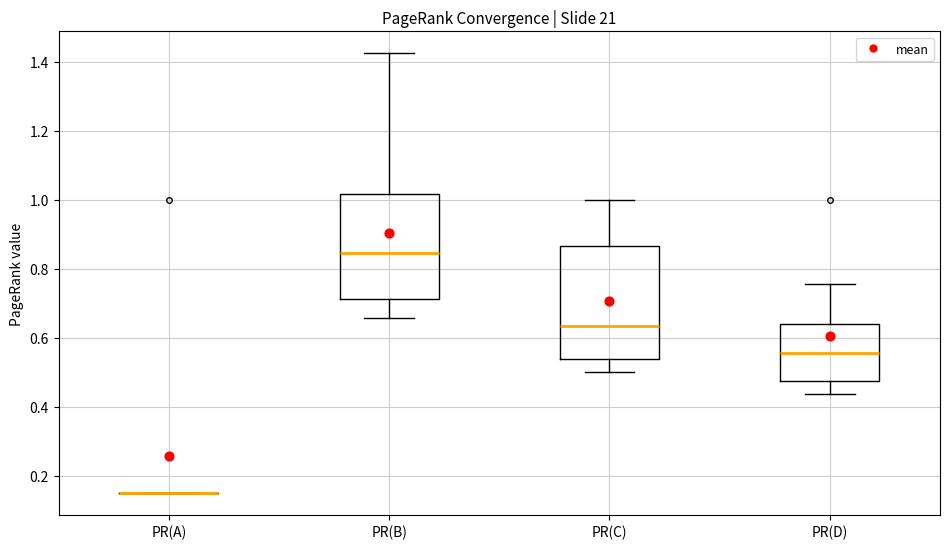

Comparing the boxes themselves (not the whiskers), which one is the tallest?

PR(C)